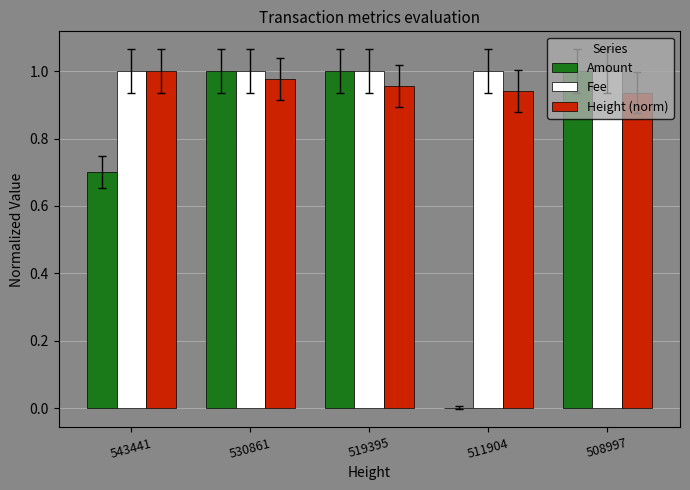

What is the sum of all Amount values?

3.7